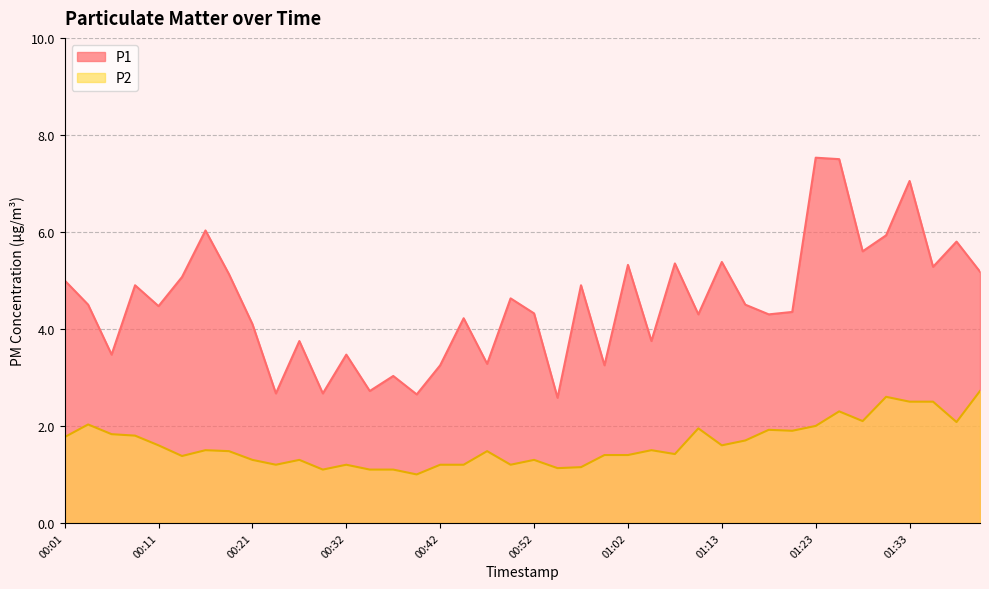

Which label corresponds to the smallest value in the chart?

00:39